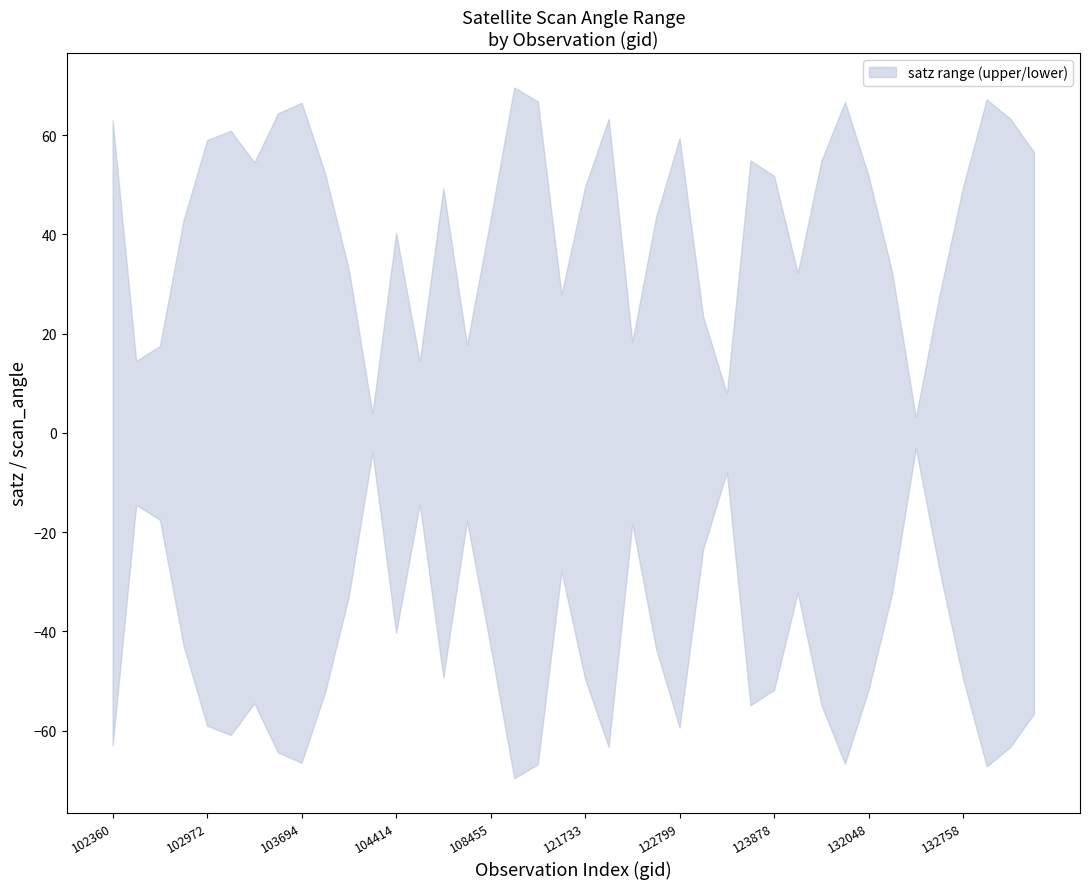

Reading left to right, list all the values displayed in this chart.

52.1	12.8	15.4	37.0	49.4	50.7	46.1	53.0	54.3	44.4	28.8	3.4	35.0	12.7	42.1	15.6	37.2	56.1	54.5	24.4	42.4	52.3	16.2	37.5	49.7	20.6	7.0	46.4	44.1	28.2	46.4	54.4	44.1	28.2	2.7	24.3	42.4	54.7	52.3	47.6